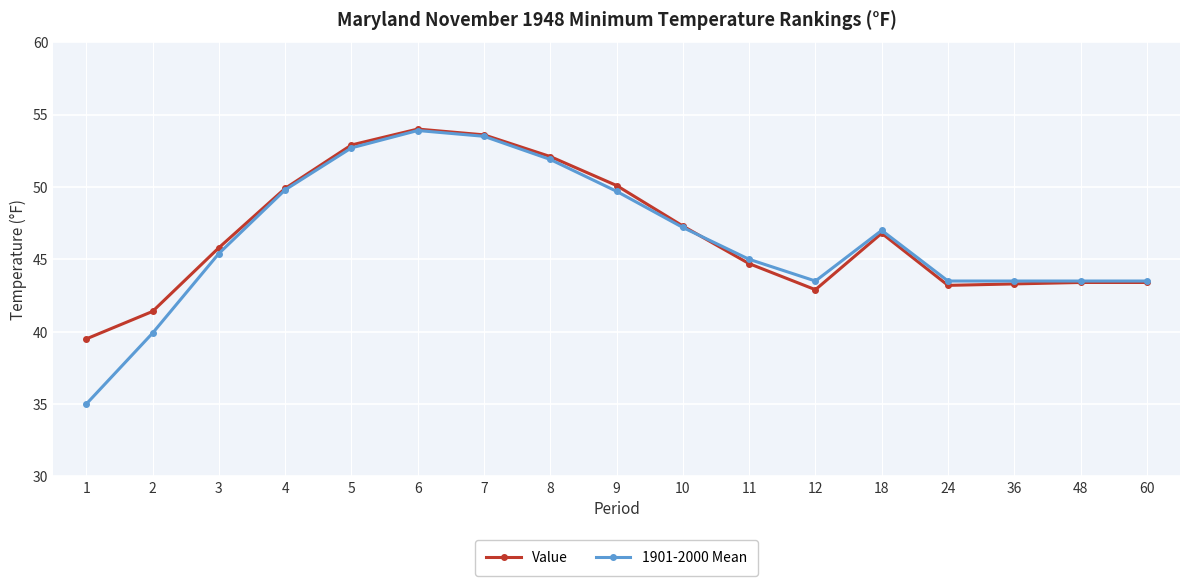

What is the total value across all series at 5?

105.6